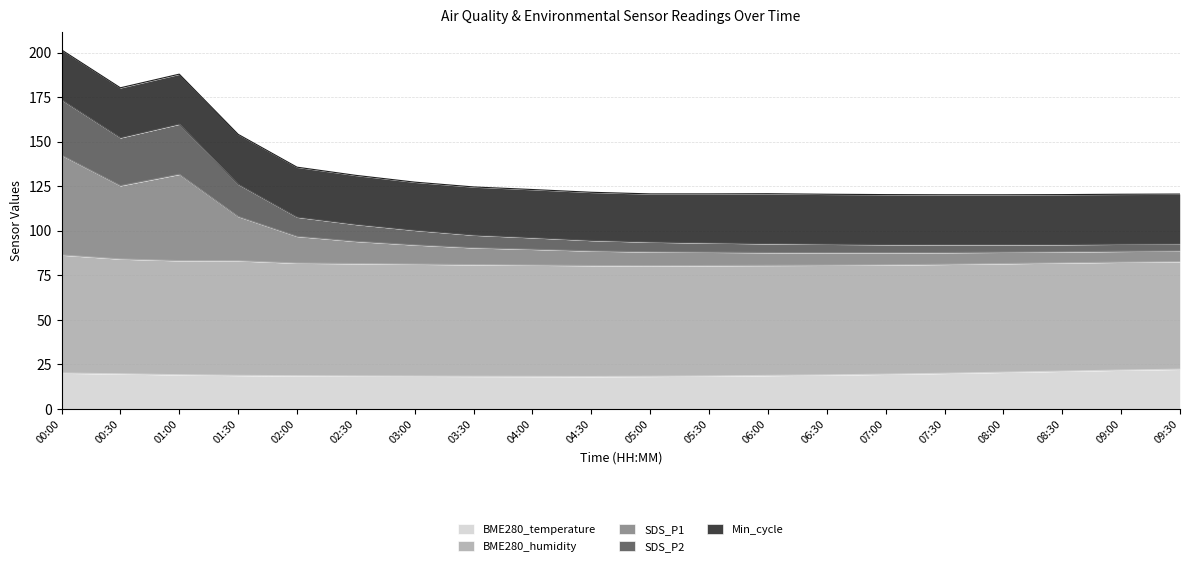

At how many categories does at least one series exceed 31?

20